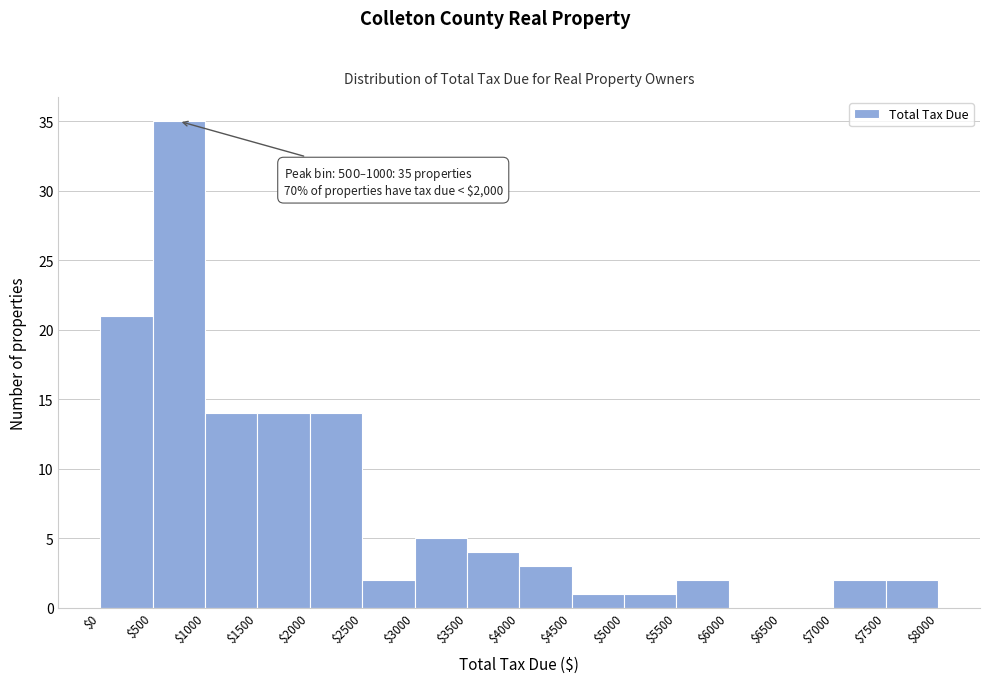

Over which range of the x-axis is the bar tallest?

$500 to $1000